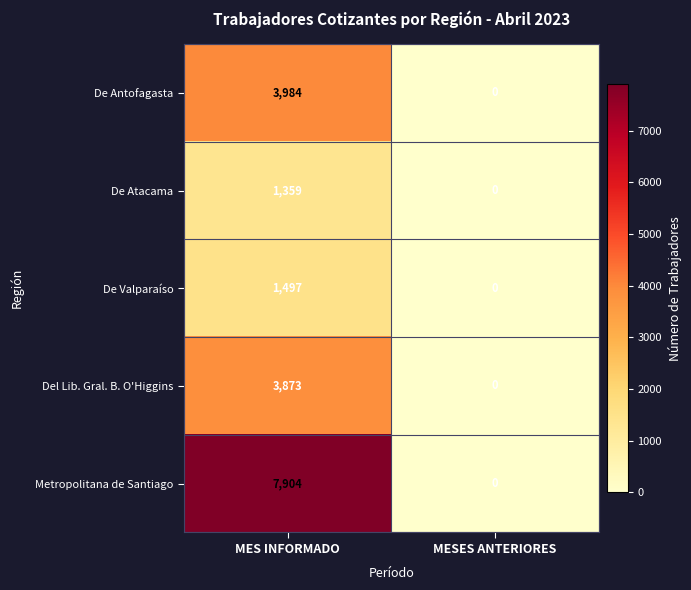

How many data points in De Valparaíso are less than 1497?

1